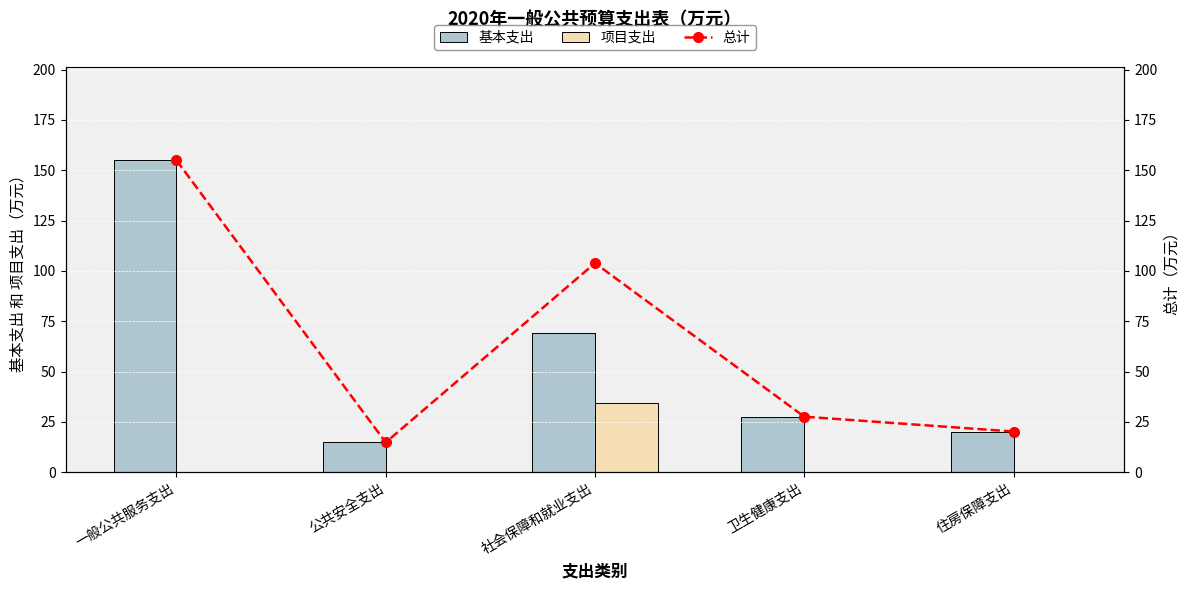

How many categories are shown in the chart?

5